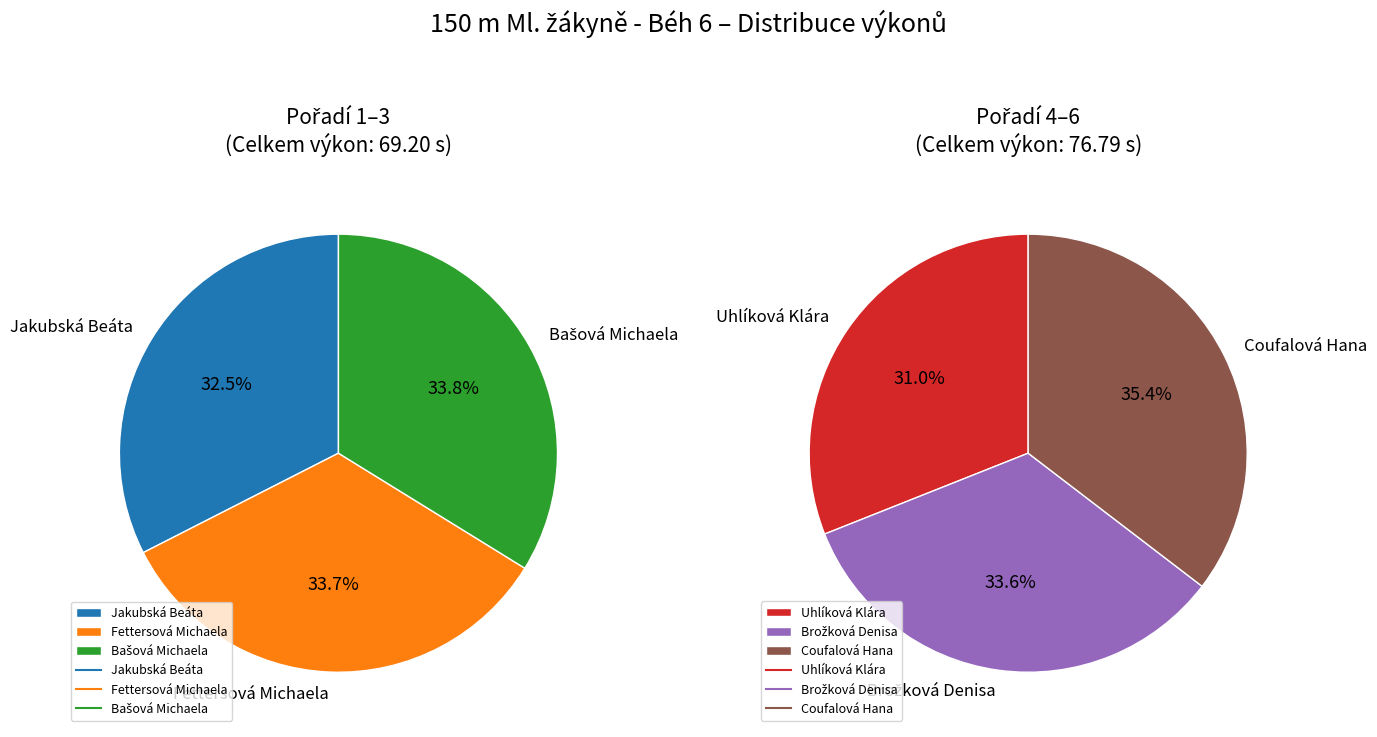

Is the sum of Brožková Denisa and Fettersová Michaela greater than half?

No